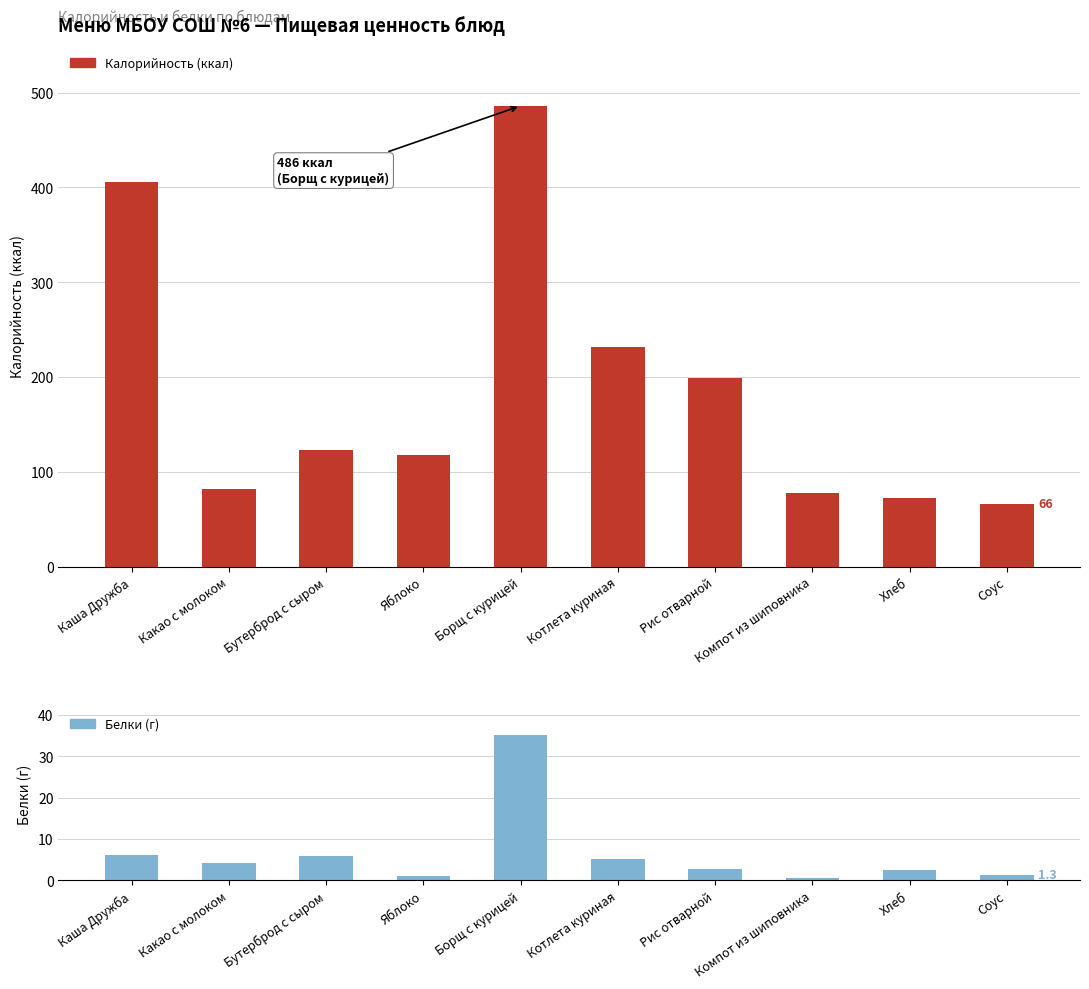

What is the difference between the second highest and second lowest values in the Калорийность series?

333.3